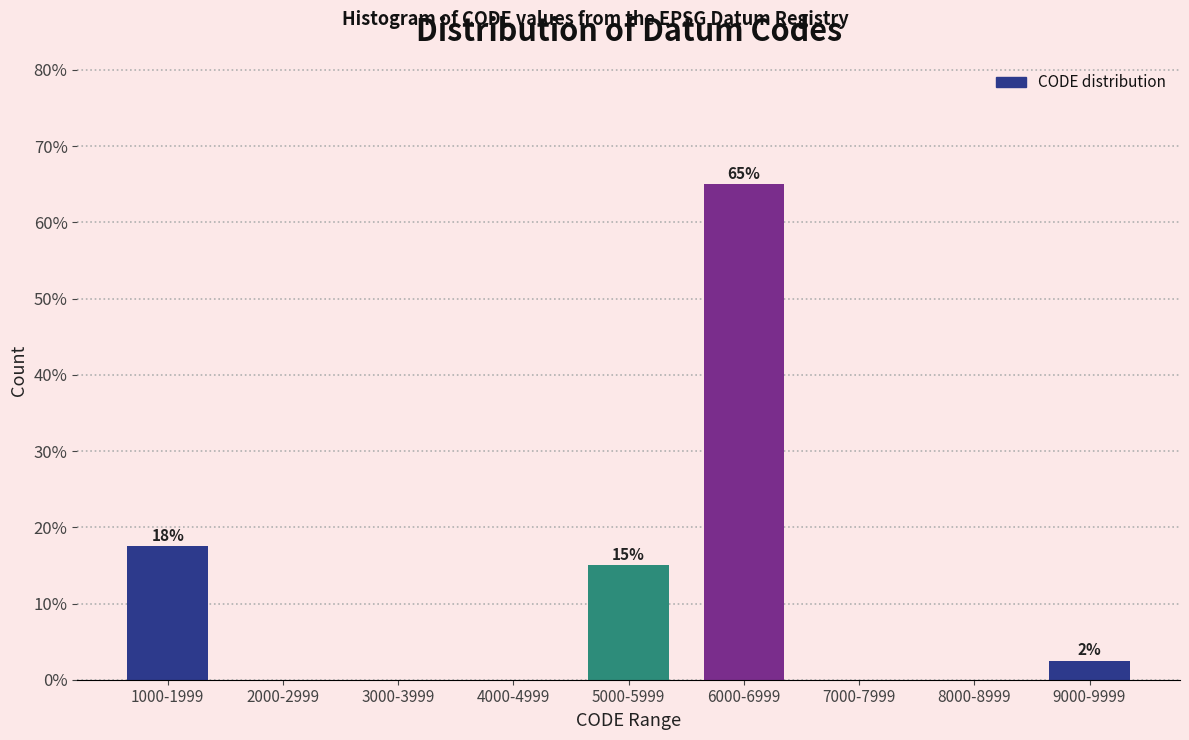

Reading right to left, transcribe all the data shown in this chart.

9000-9999=2.5	8000-8999=0.0	7000-7999=0.0	6000-6999=65.0	5000-5999=15.0	4000-4999=0.0	3000-3999=0.0	2000-2999=0.0	1000-1999=17.5